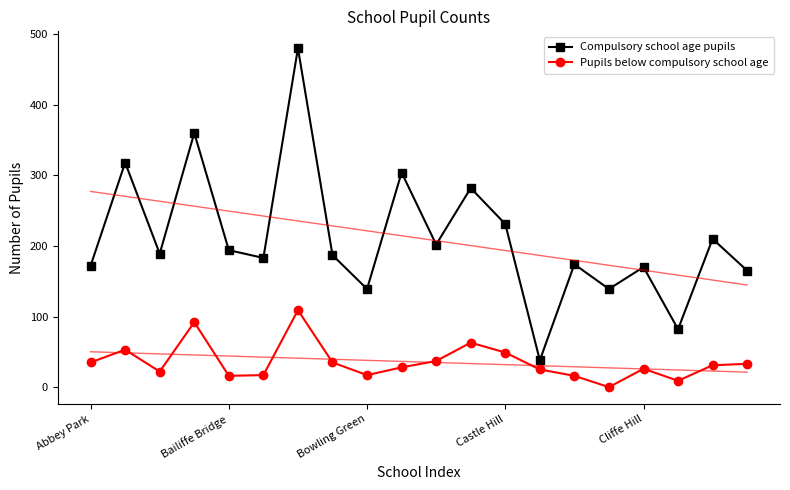

Which series has the widest spread of values?

Compulsory school age pupils